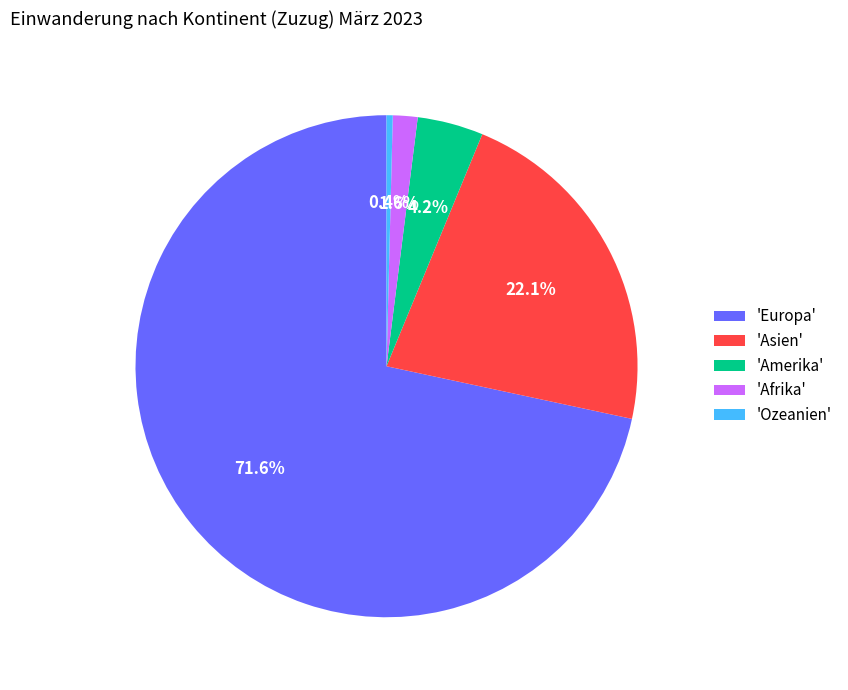

Which slice represents more than half of the pie?

'Europa'